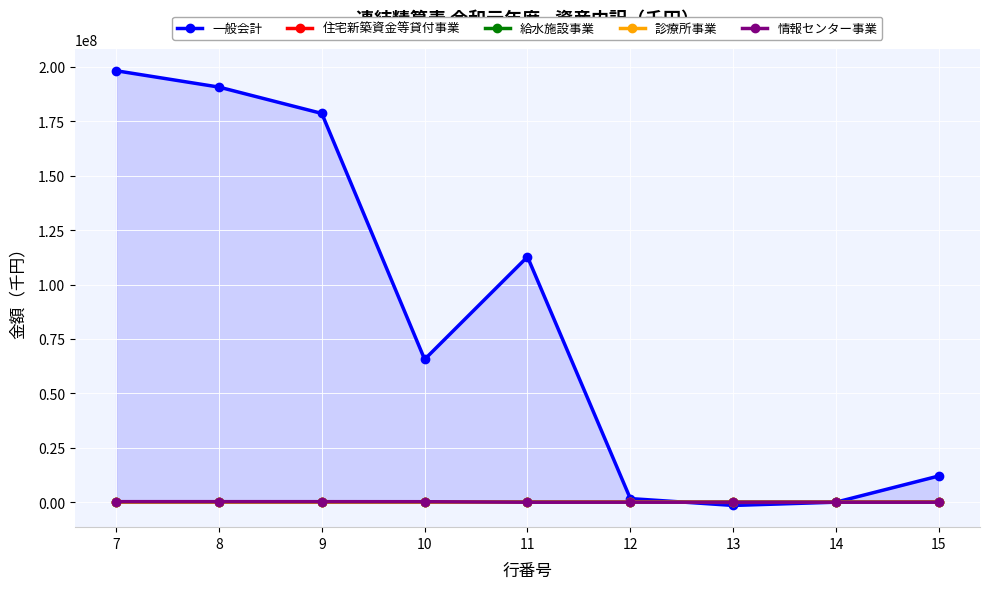

Where does the 診療所事業 series first go above 54752?

7